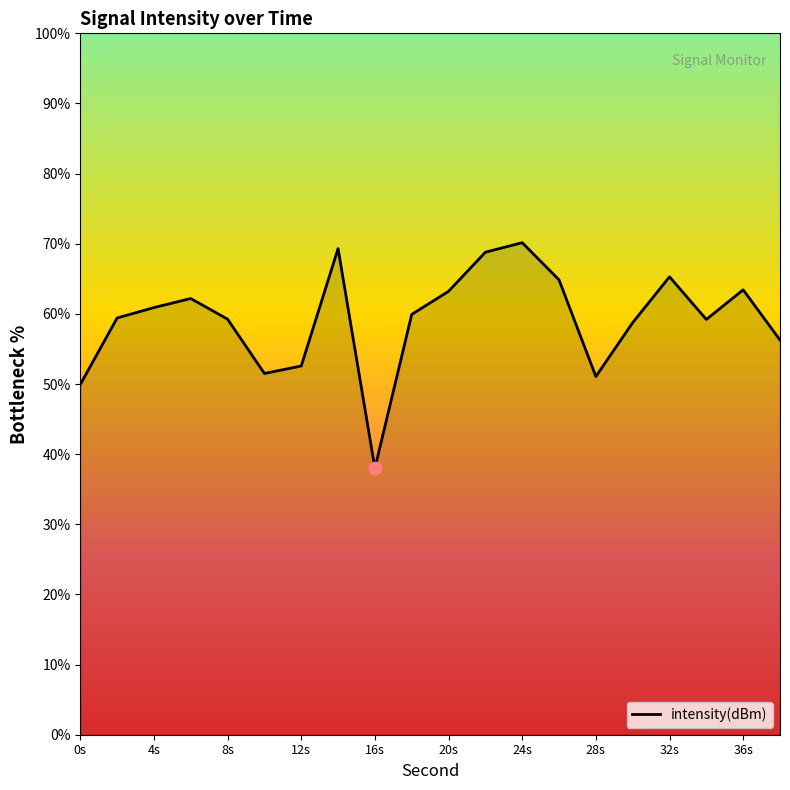

What is the difference between the maximum and minimum values?

32.2